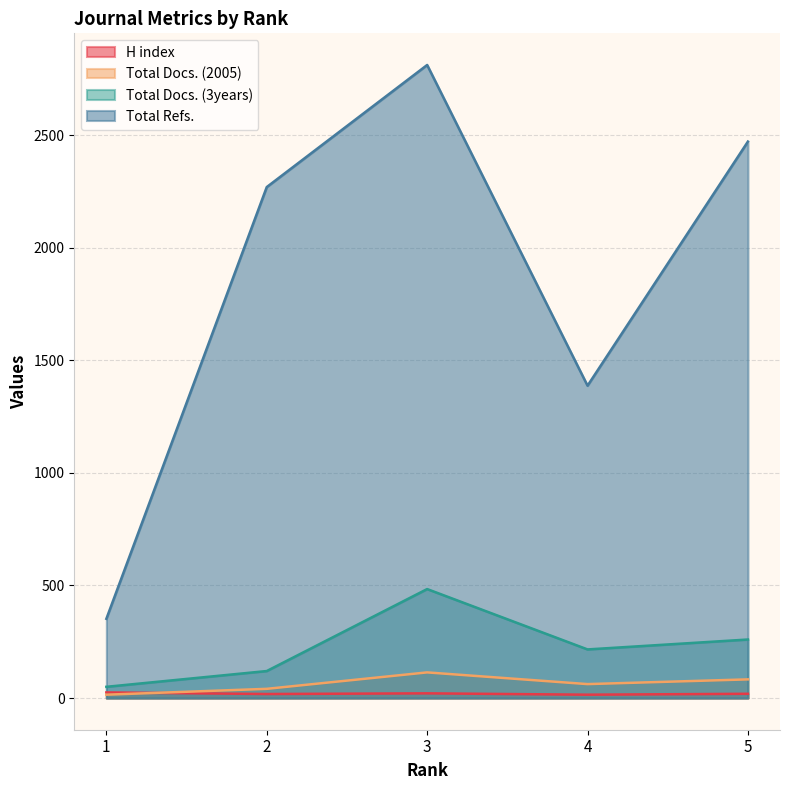

Rank the categories by Total Docs. (3years) value from lowest to highest.

1, 2, 4, 5, 3